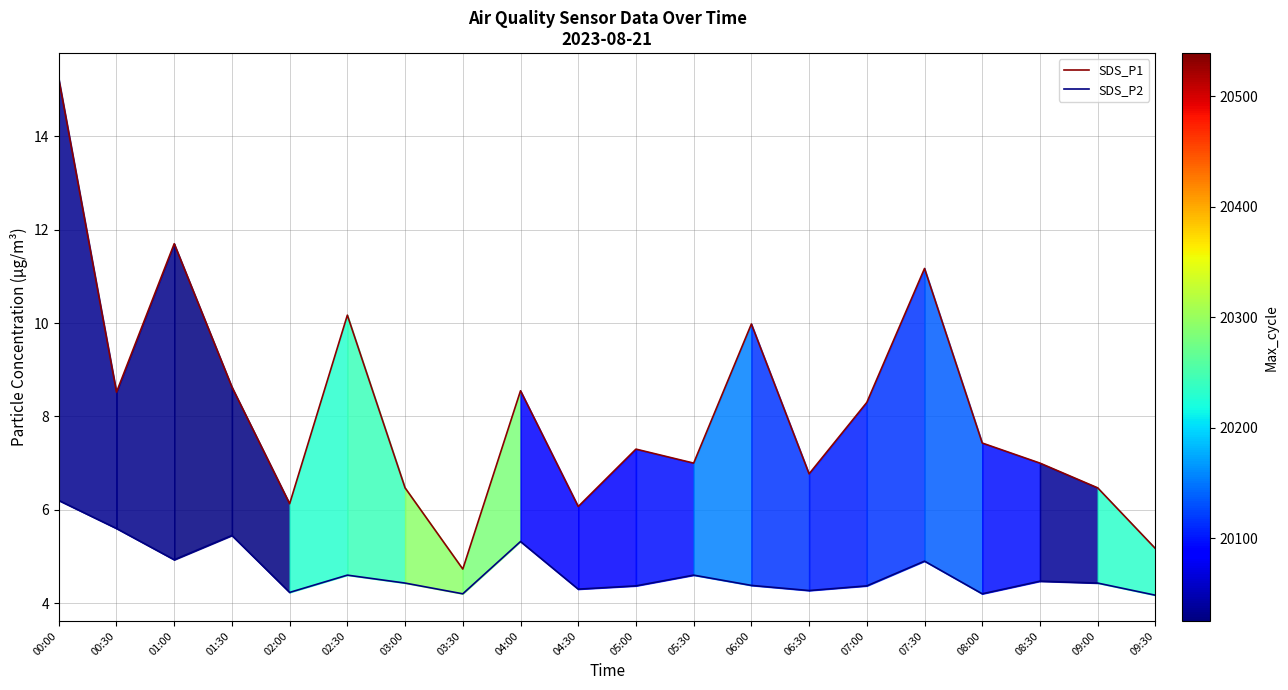

How many data points does each series have?

20